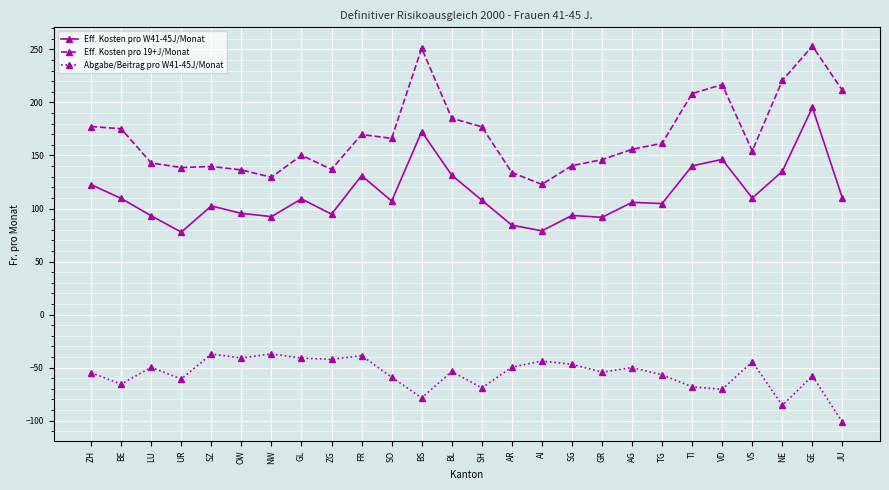

What is the sum of all Eff. Kosten pro W41-45J/Monat values?

2941.9